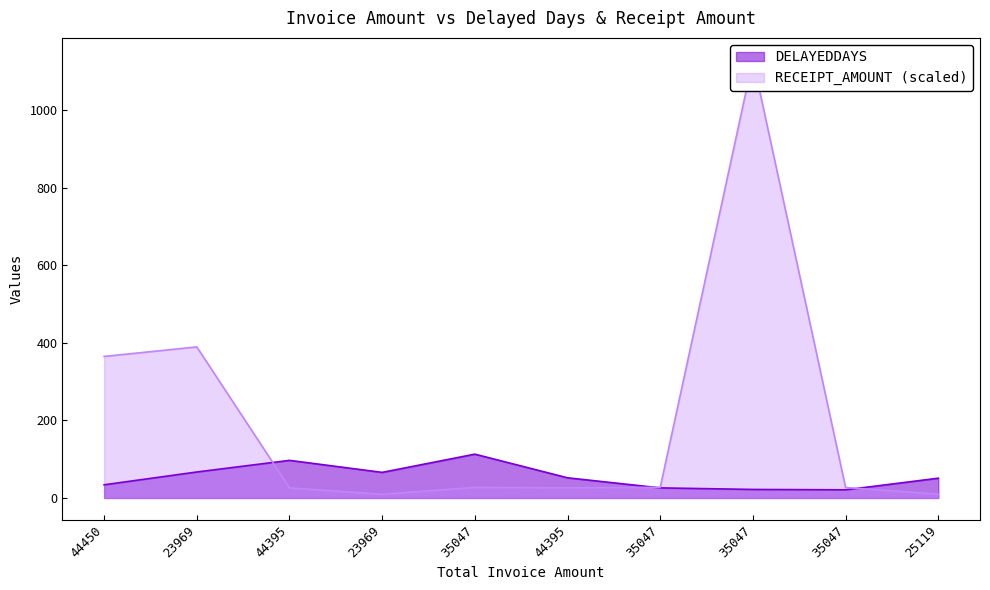

Which label corresponds to the smallest value in the chart?

23969